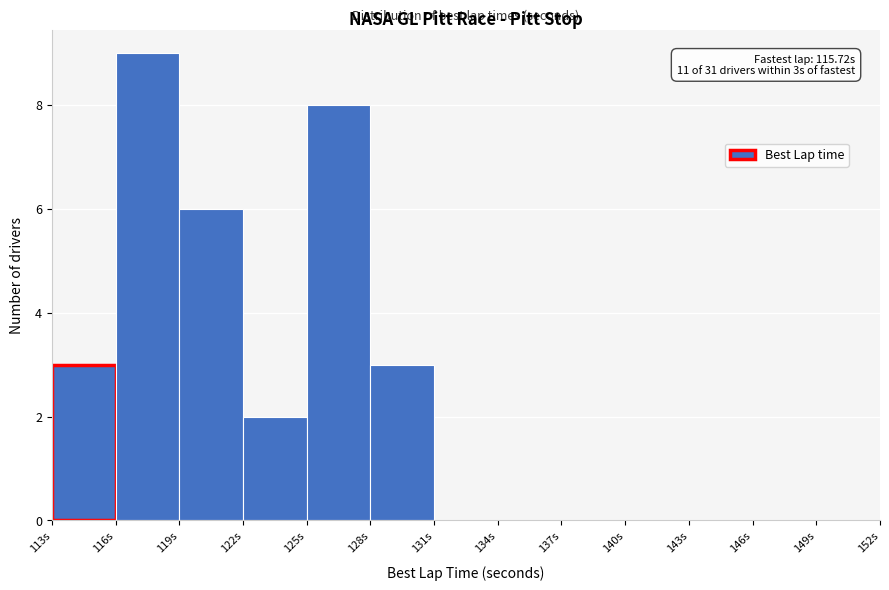

Which range on the x-axis has the tallest bar?

116 to 119